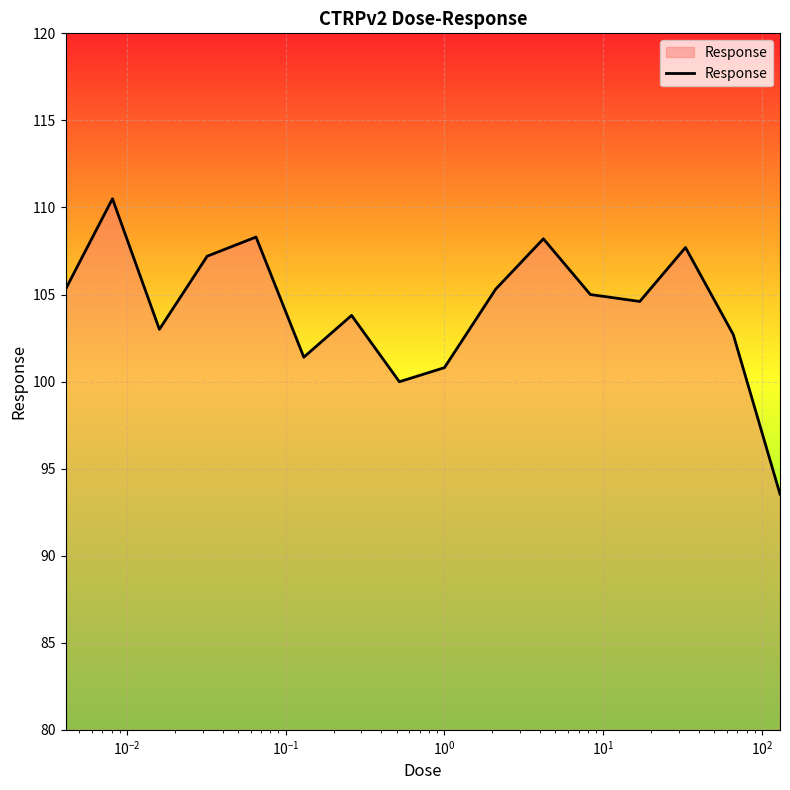

What is the difference between the maximum and minimum values?

17.0